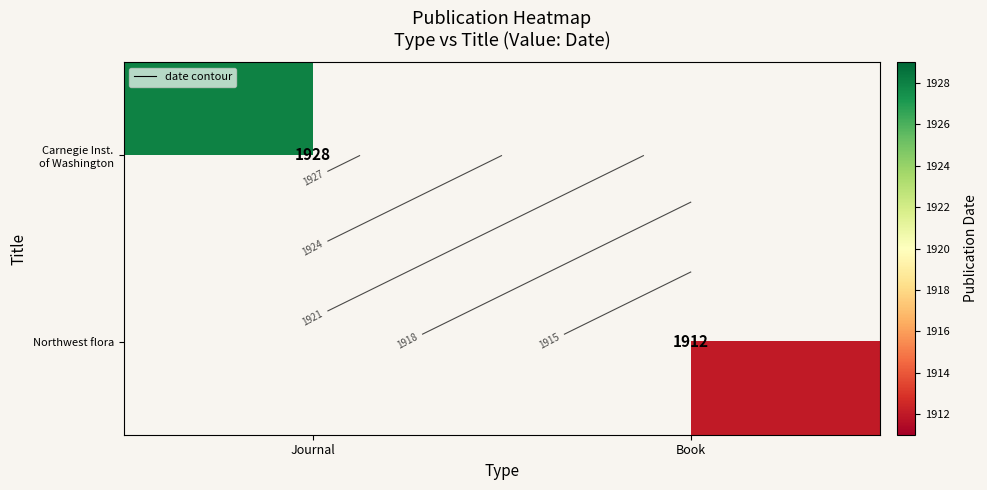

At how many categories does at least one series exceed 1926?

1